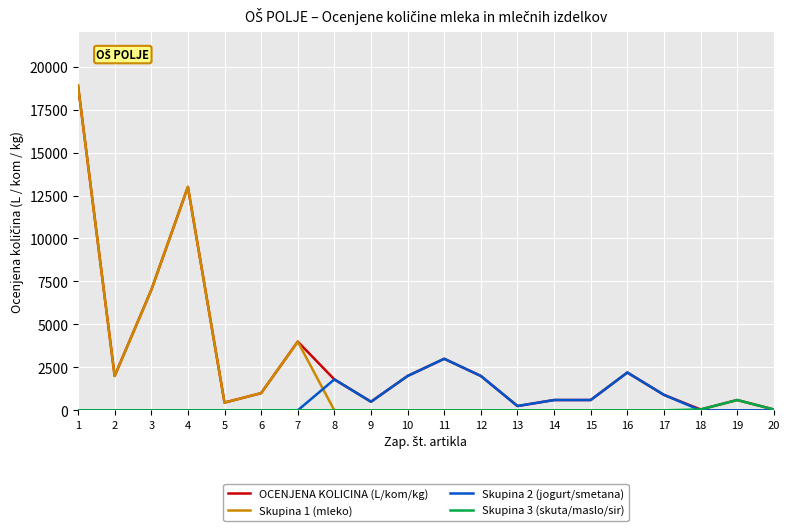

What is the greatest value displayed?

18900